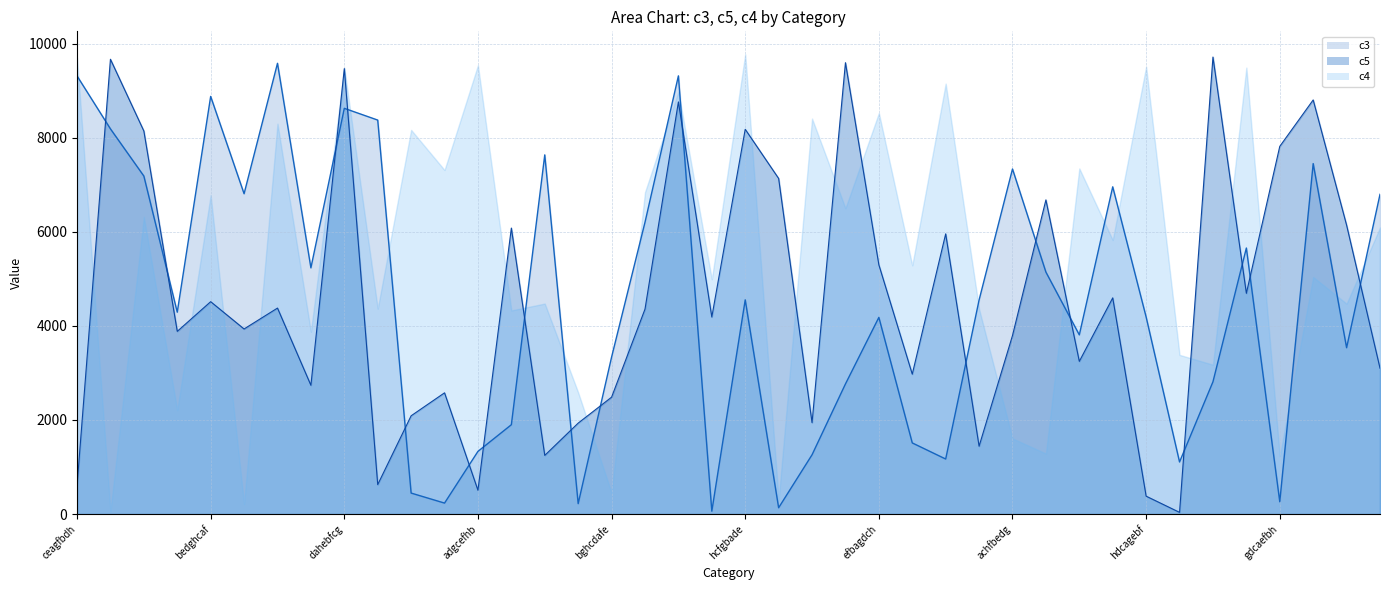

At how many categories does at least one series exceed 3998?

37